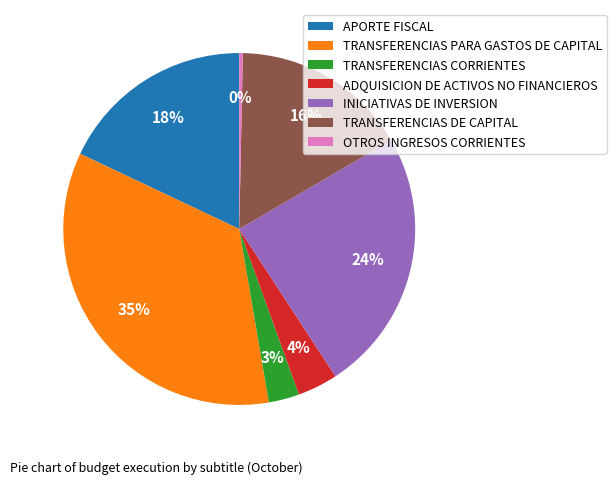

To the nearest percent, what is the combined percentage of TRANSFERENCIAS CORRIENTES and APORTE FISCAL?

21%